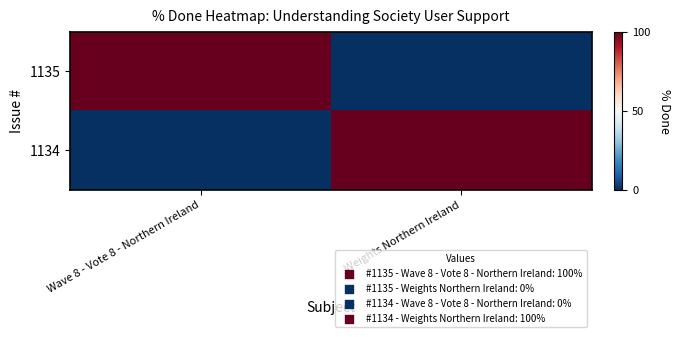

Reading left to right, list all the values displayed in this chart.

1135: Wave 8 - Vote 8 - Northern Ireland=100	Weights Northern Ireland=0
1134: Wave 8 - Vote 8 - Northern Ireland=0	Weights Northern Ireland=100